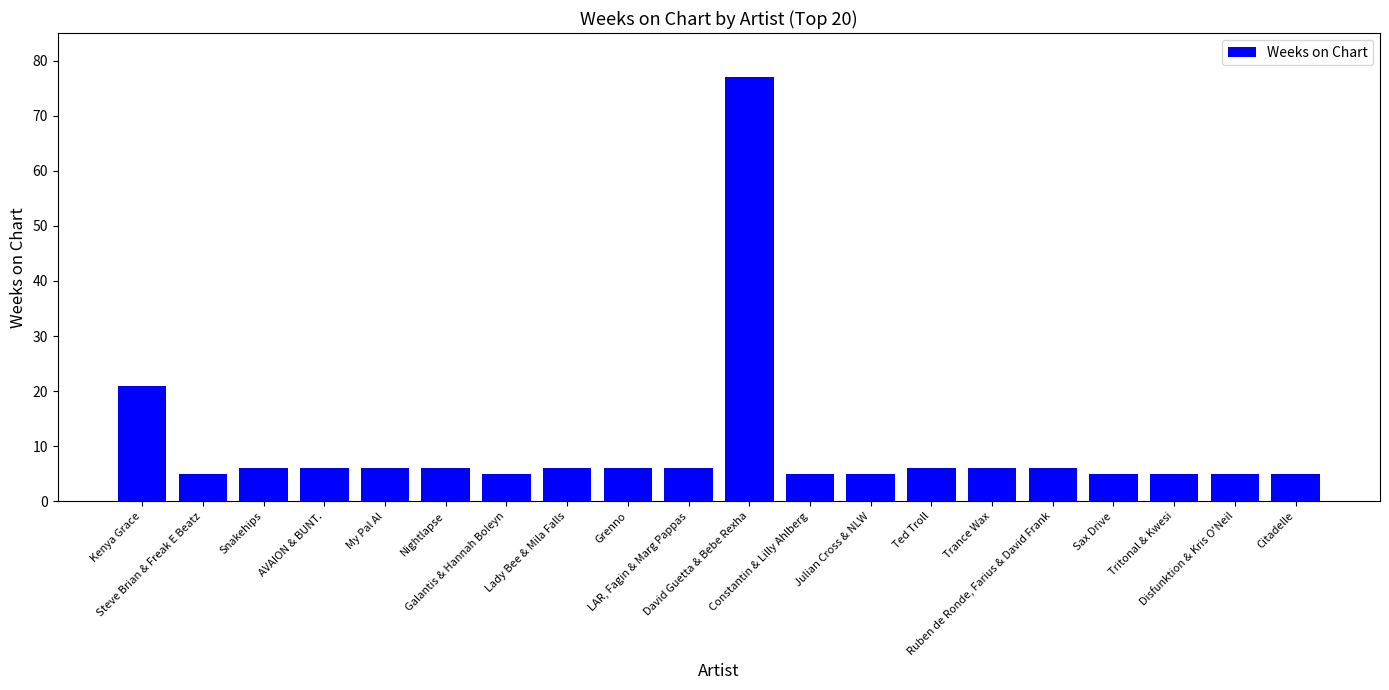

What is the difference between the values at Julian Cross & NLW and LAR, Fagin & Marg Pappas?

1